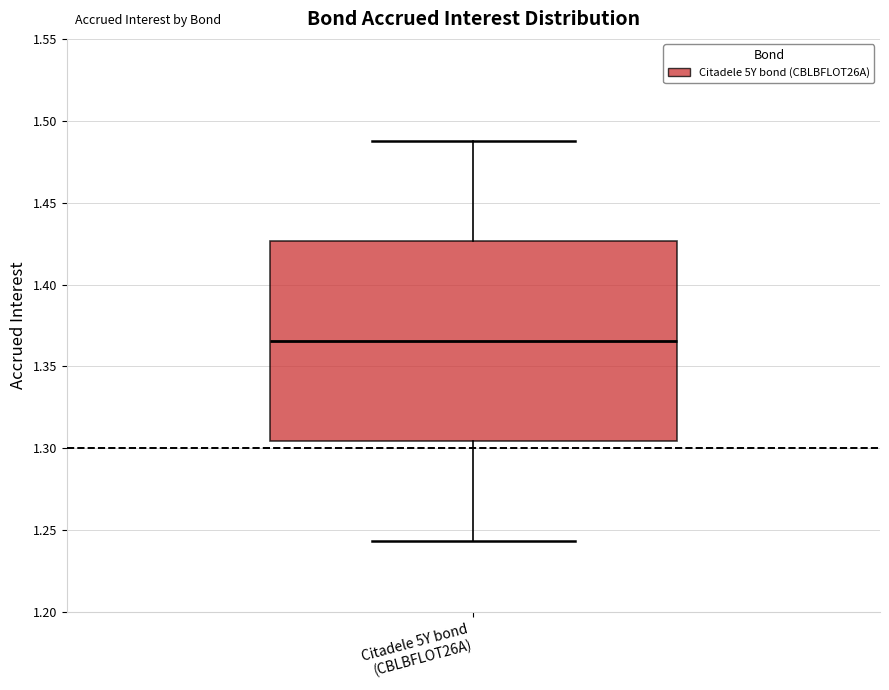

Read this box plot against the y-axis: the position of the median line, the range covered by the box, and the ends of both whiskers. The values are not printed on the chart, so give them approximately, as read against the axis.

median 1.365, box 1.305 to 1.425, whiskers 1.245 to 1.485